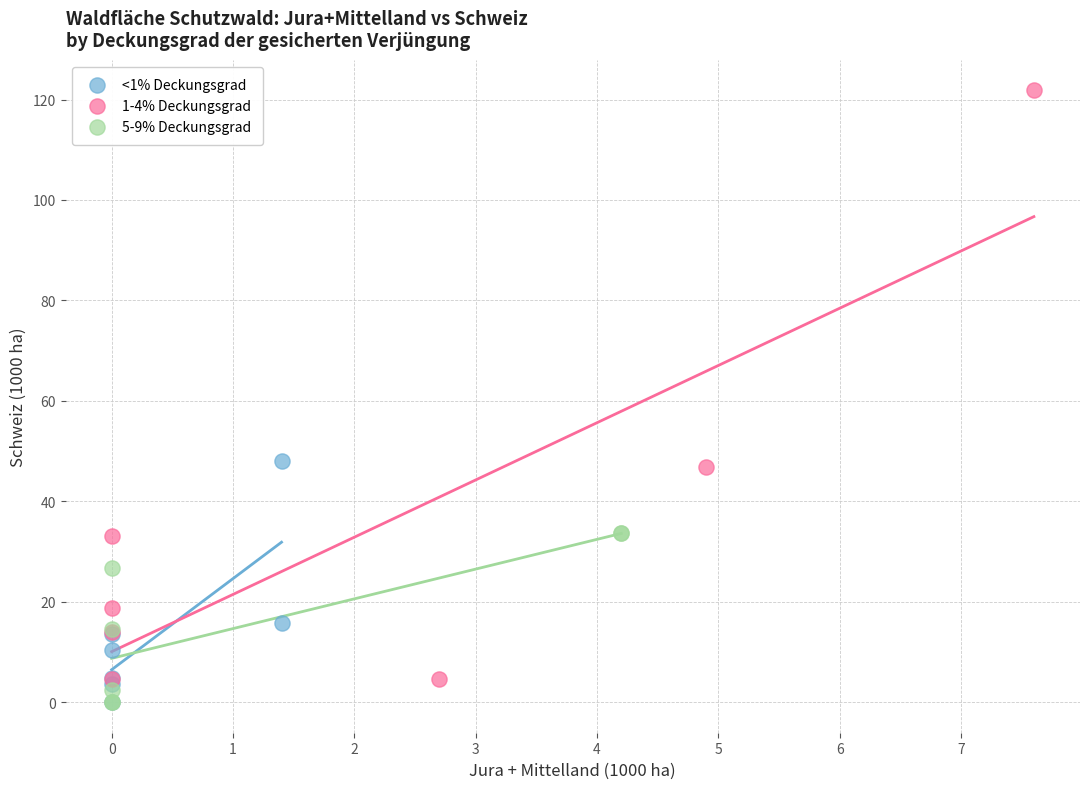

Which series has the largest Y range (max minus min)?

1-4% Deckungsgrad